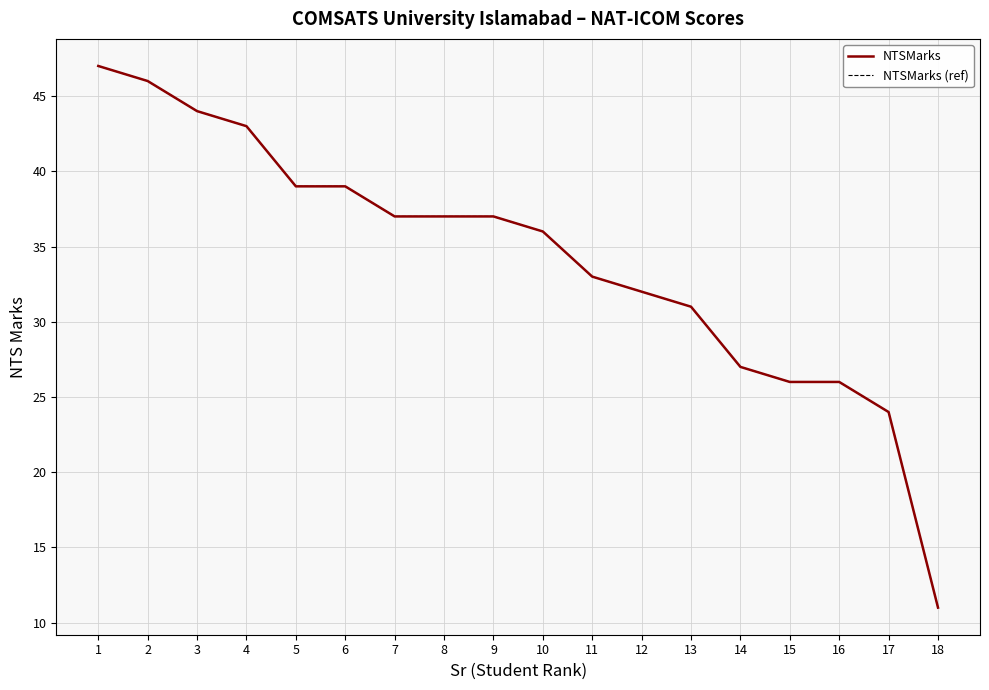

What is the difference between the NTSMarks (ref) values at 14 and 10?

9